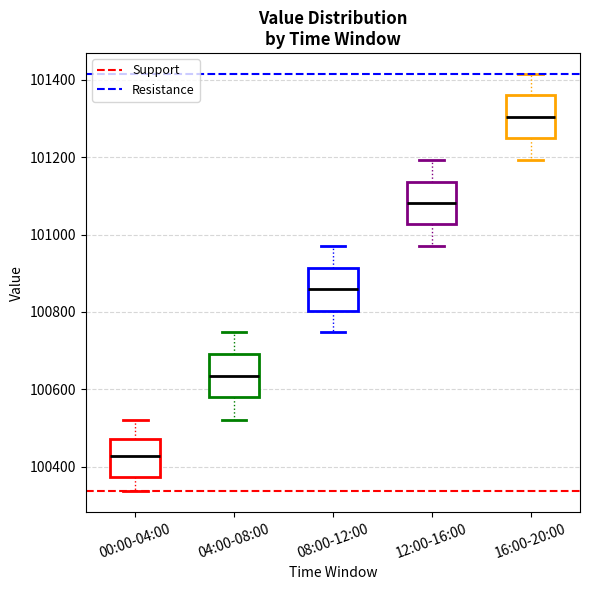

Where is the lower edge of the box for 16:00-20:00 on the y-axis? The values are not printed on the chart, so give them approximately, as read against the axis.

101240